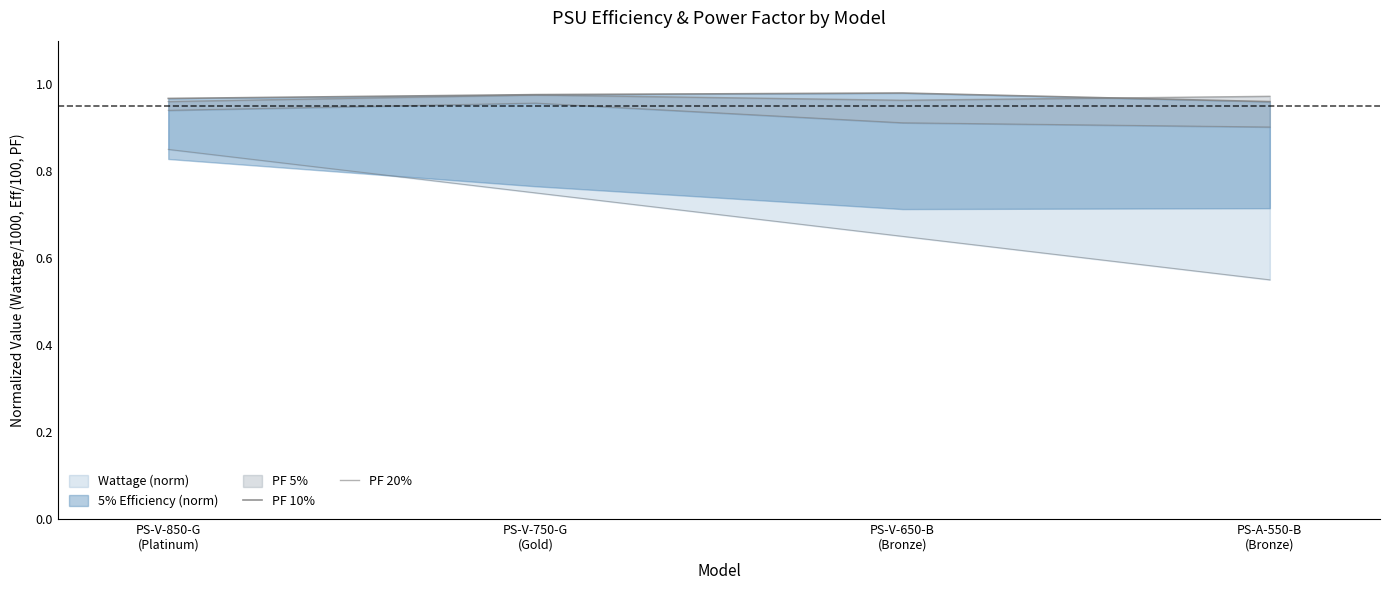

What value does the PF 20% series have at PS-V-750-G
(Gold)?

1.0